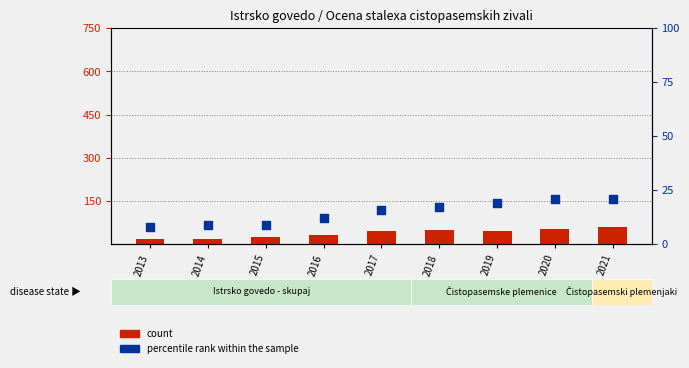

What are all the series names shown in the legend?

count, percentile rank within the sample